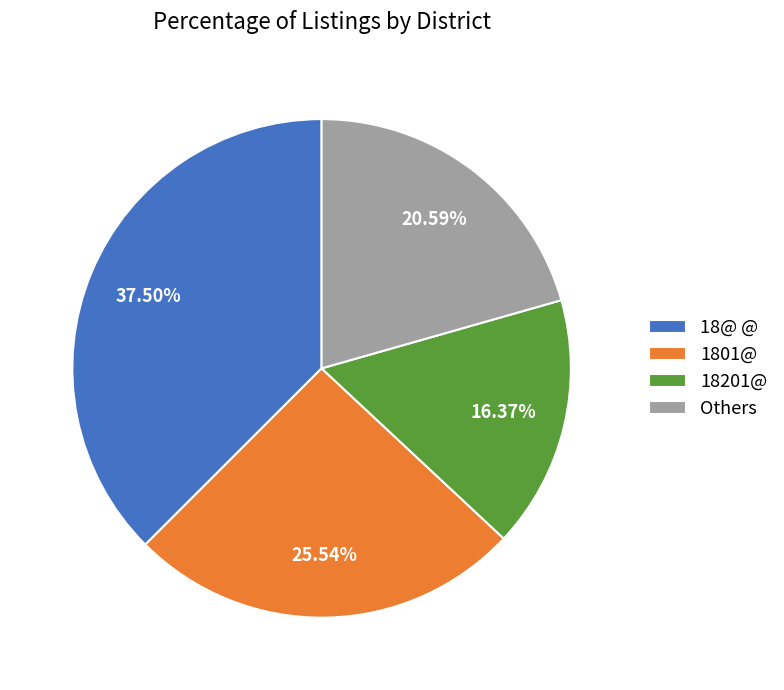

To the nearest percent, what is the average slice percentage?

25%